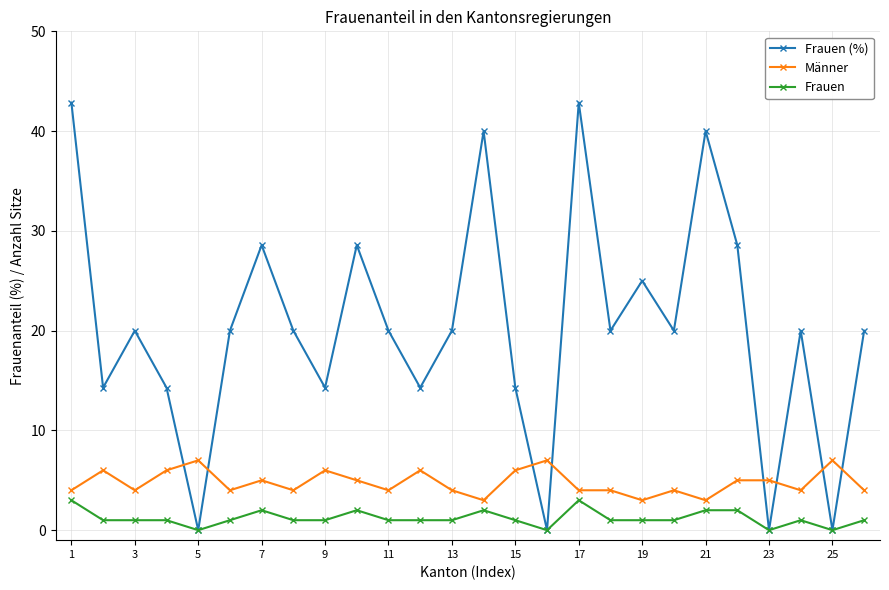

Does the chart display data point markers on the line(s)?

Yes